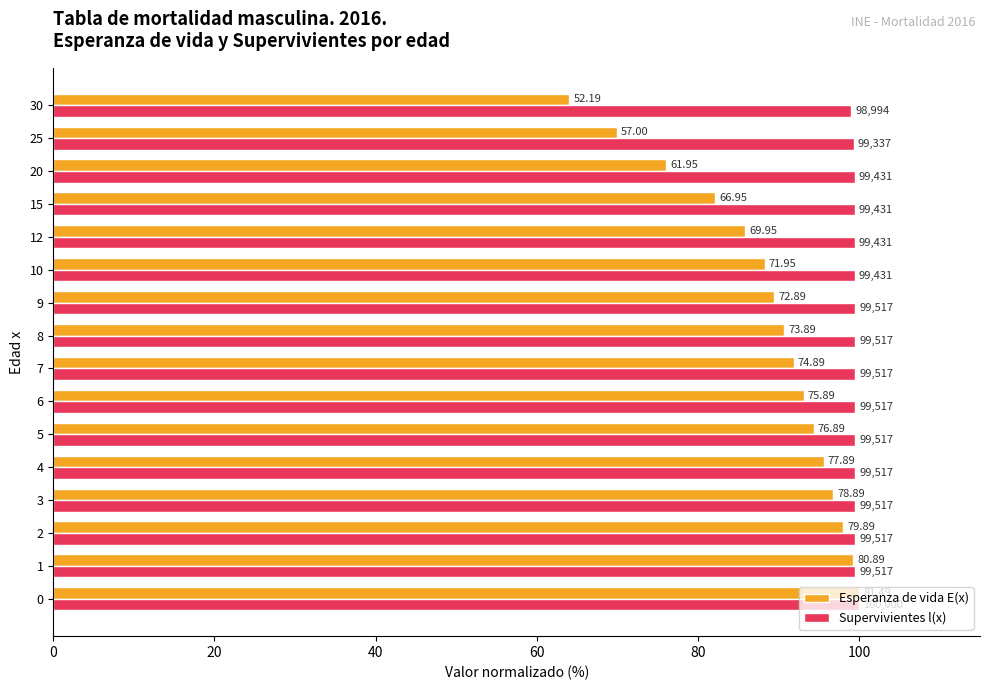

What are all the series names shown in the legend?

Esperanza de vida E(x), Supervivientes l(x)